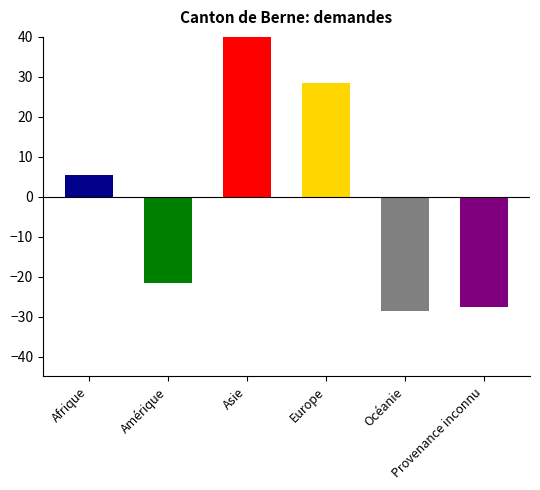

How many categories are shown in the chart?

6